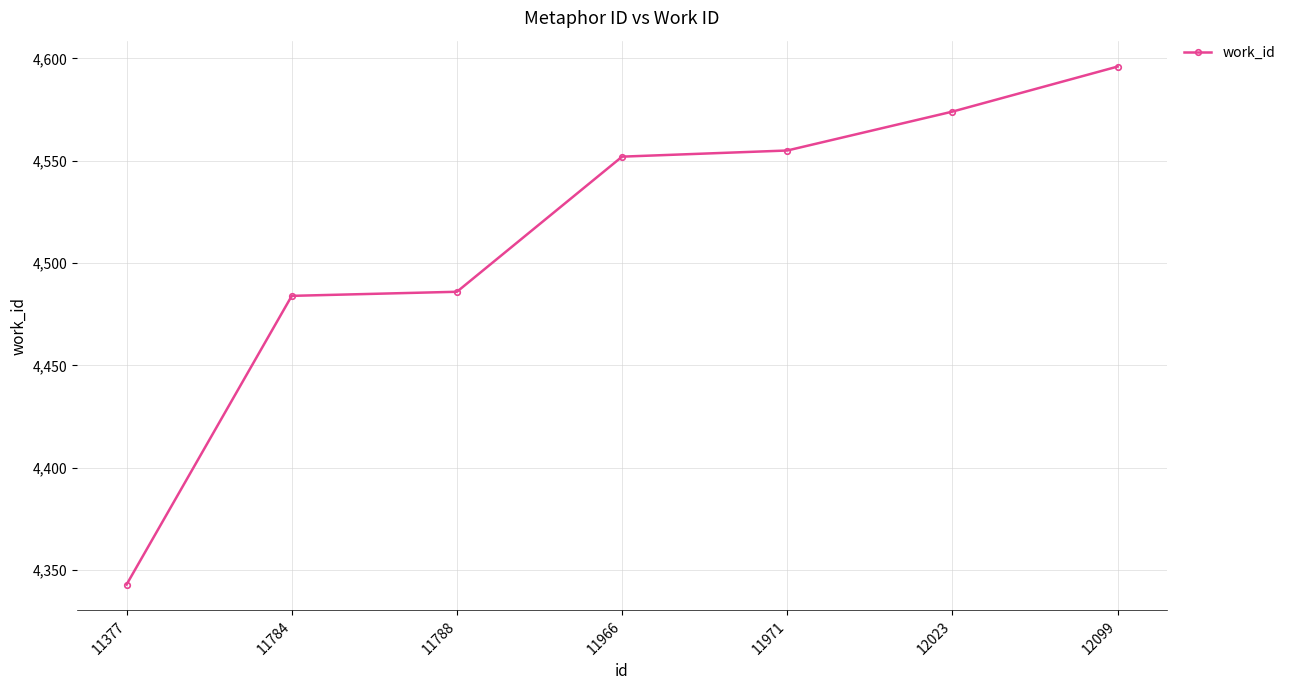

What is the difference between the values at 11971 and 11377?

212